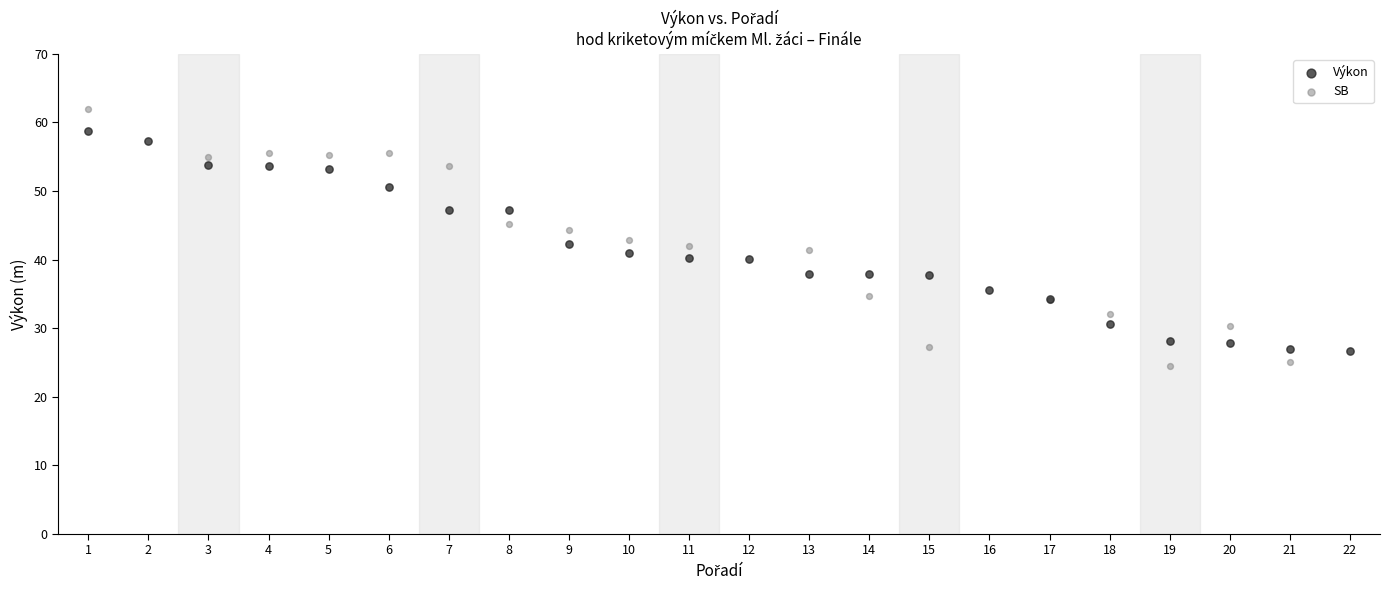

Which series has the largest Y range (max minus min)?

SB